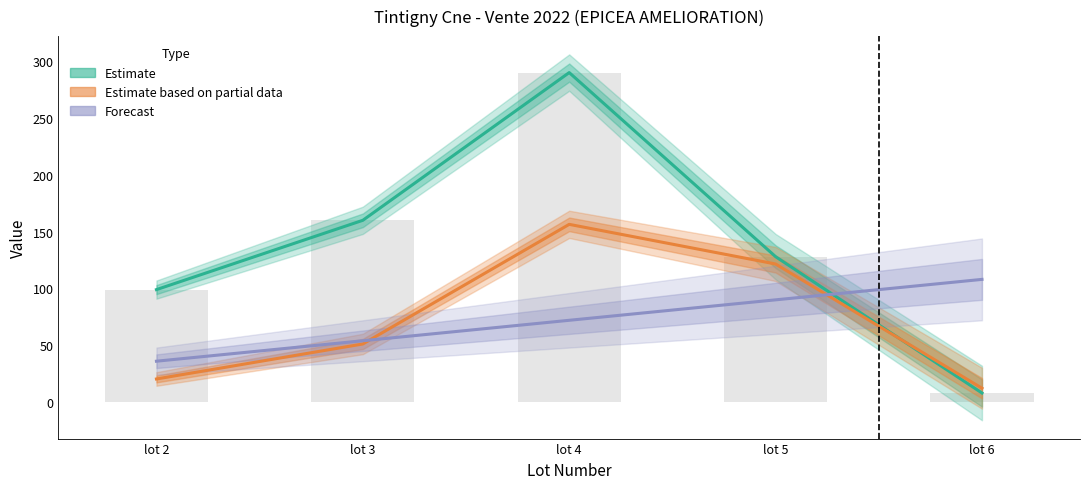

What is the difference between the highest and lowest values at lot 6?

100.0